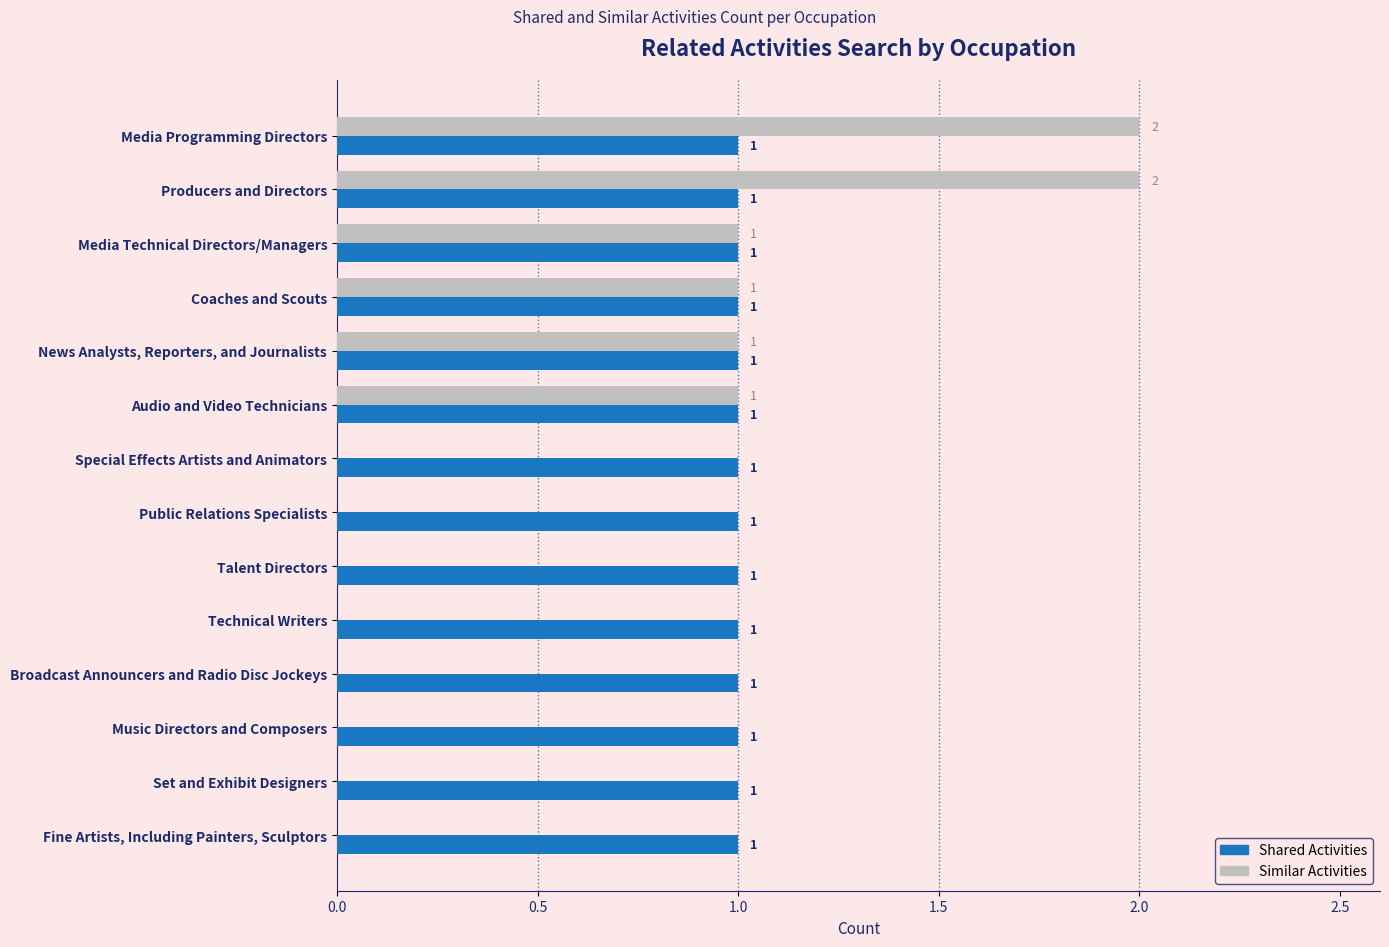

True or false: Shared Activities has a value of 1 at News Analysts, Reporters, and Journalists.

True